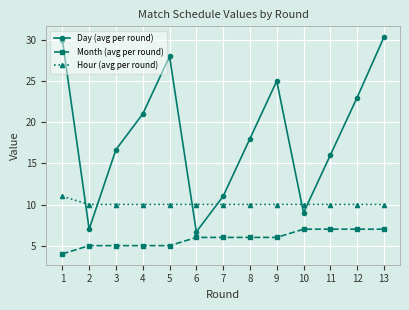

Reading left to right, transcribe all the data shown in this chart.

Day (avg per round): 1=30.0	2=7.0	3=16.7	4=21.0	5=28.0	6=6.7	7=11.0	8=18.0	9=25.0	10=9.0	11=16.0	12=23.0	13=30.3
Month (avg per round): 1=4.0	2=5.0	3=5.0	4=5.0	5=5.0	6=6.0	7=6.0	8=6.0	9=6.0	10=7.0	11=7.0	12=7.0	13=7.0
Hour (avg per round): 1=11.0	2=10.0	3=10.0	4=10.0	5=10.0	6=10.0	7=10.0	8=10.0	9=10.0	10=10.0	11=10.0	12=10.0	13=10.0